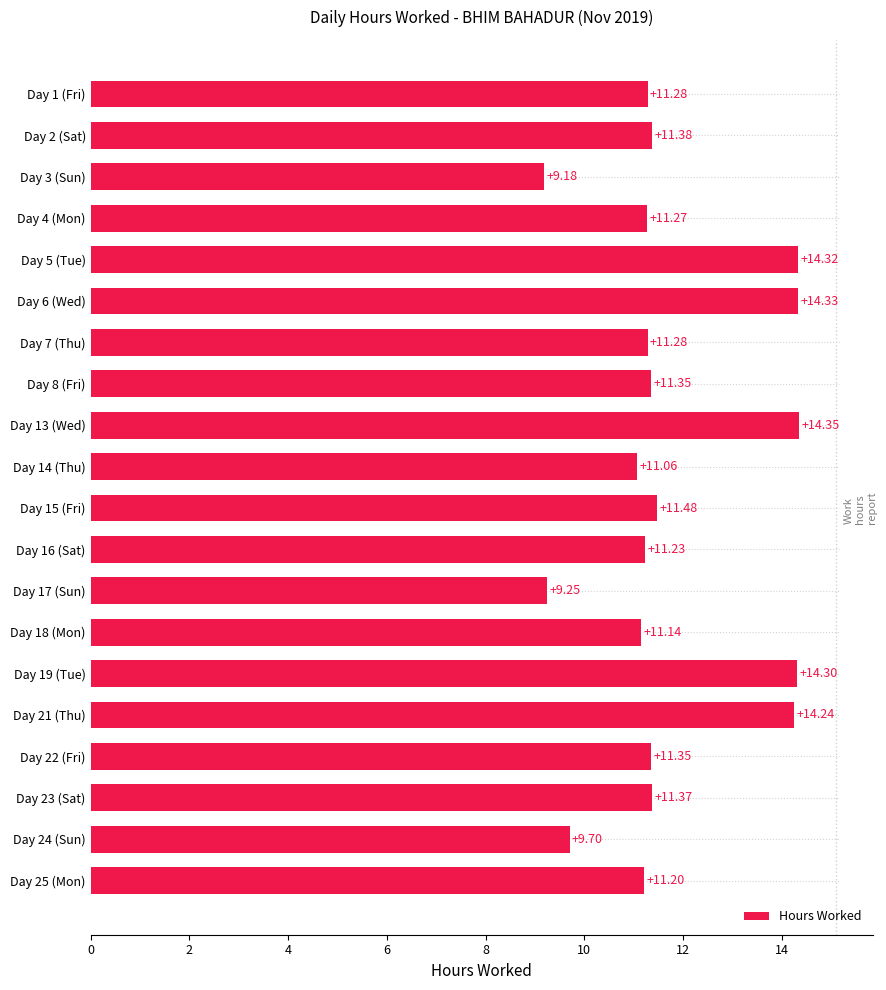

What is the sum of all values?

235.1